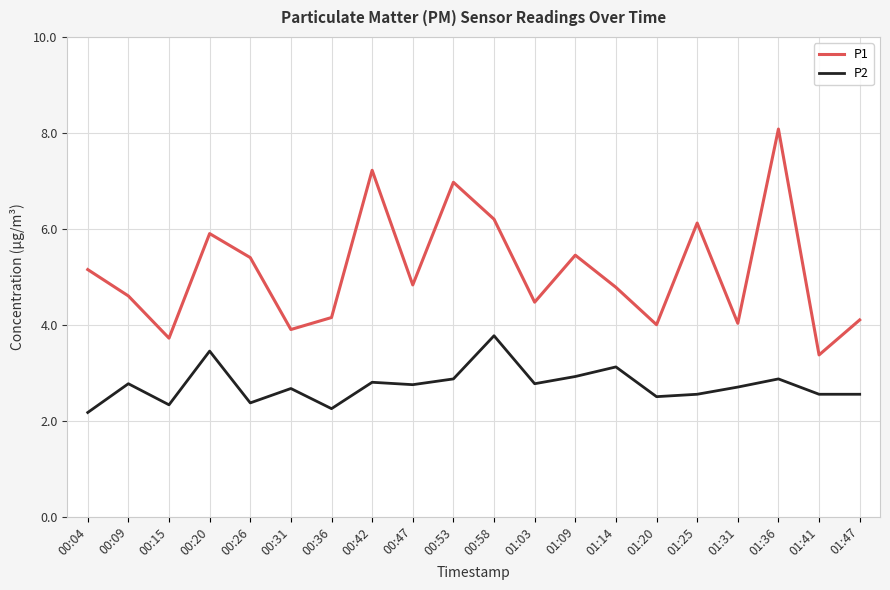

True or false: P1 has more than 1 points higher than both neighbors.

True